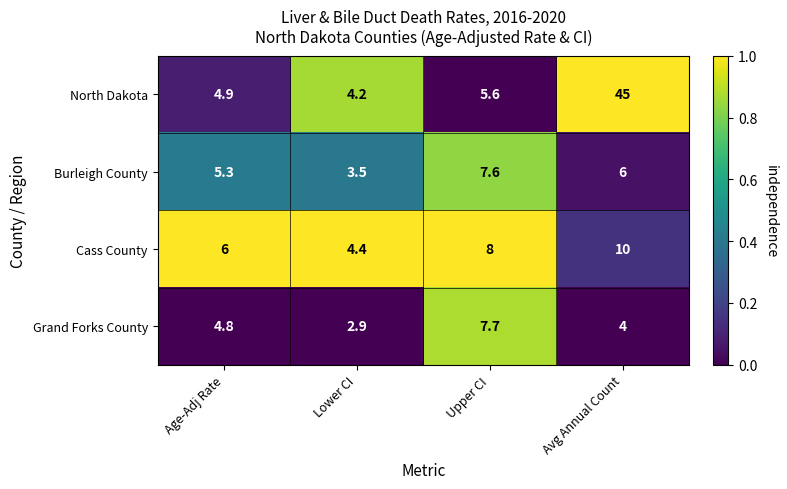

How many categories are shown in the chart?

4